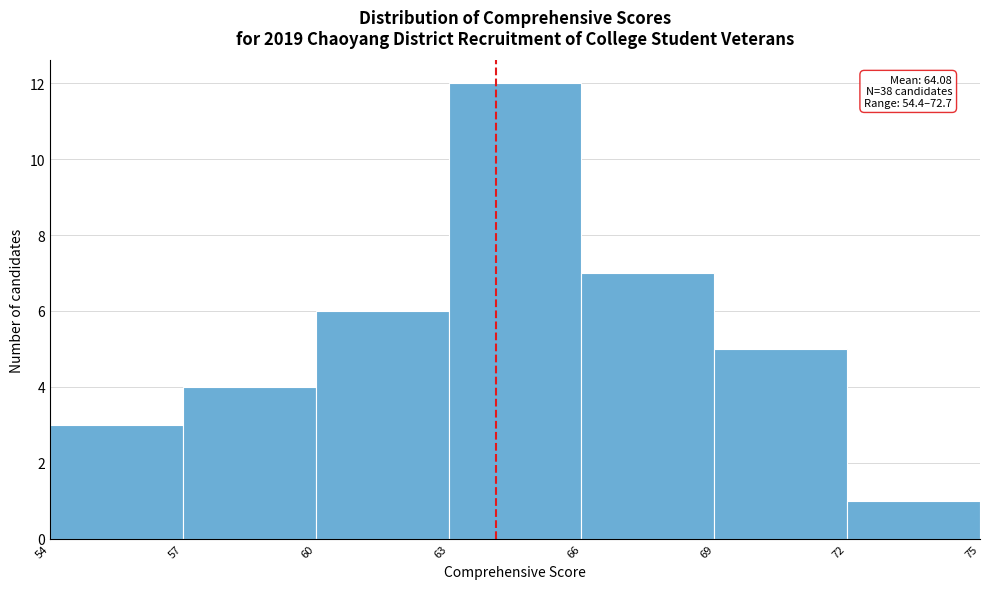

Over which range of the x-axis is the bar tallest?

63 to 66